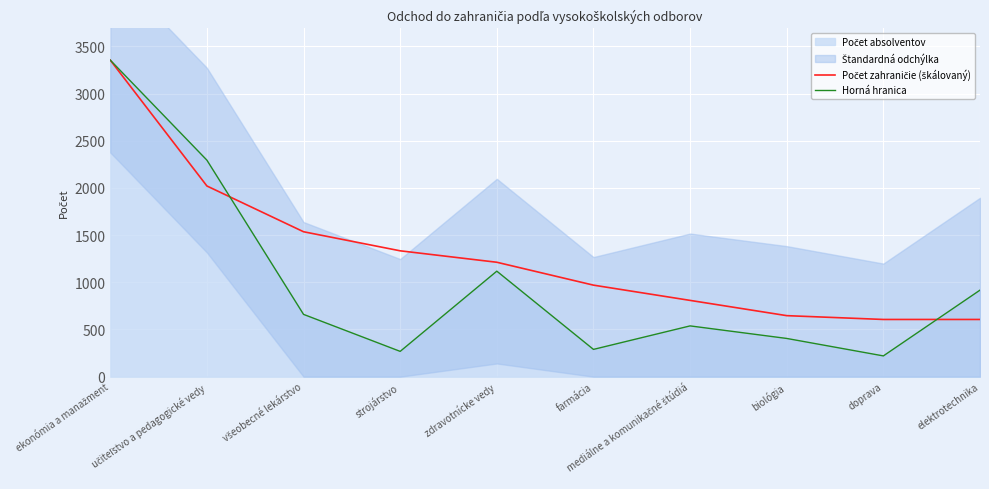

List the labels in order of Horná hranica value, largest first.

ekonómia a manažment, učiteľstvo a pedagogické vedy, zdravotnícke vedy, elektrotechnika, všeobecné lekárstvo, mediálne a komunikačné štúdiá, biológia, farmácia, strojárstvo, doprava